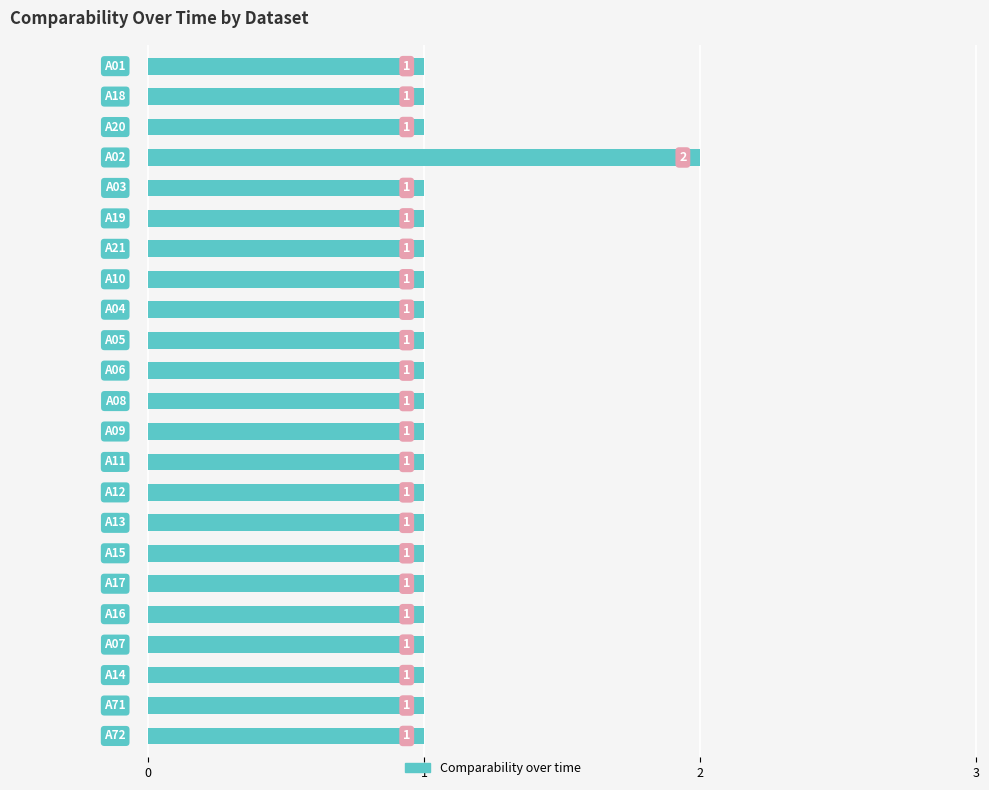

Does the chart contain any negative values?

No